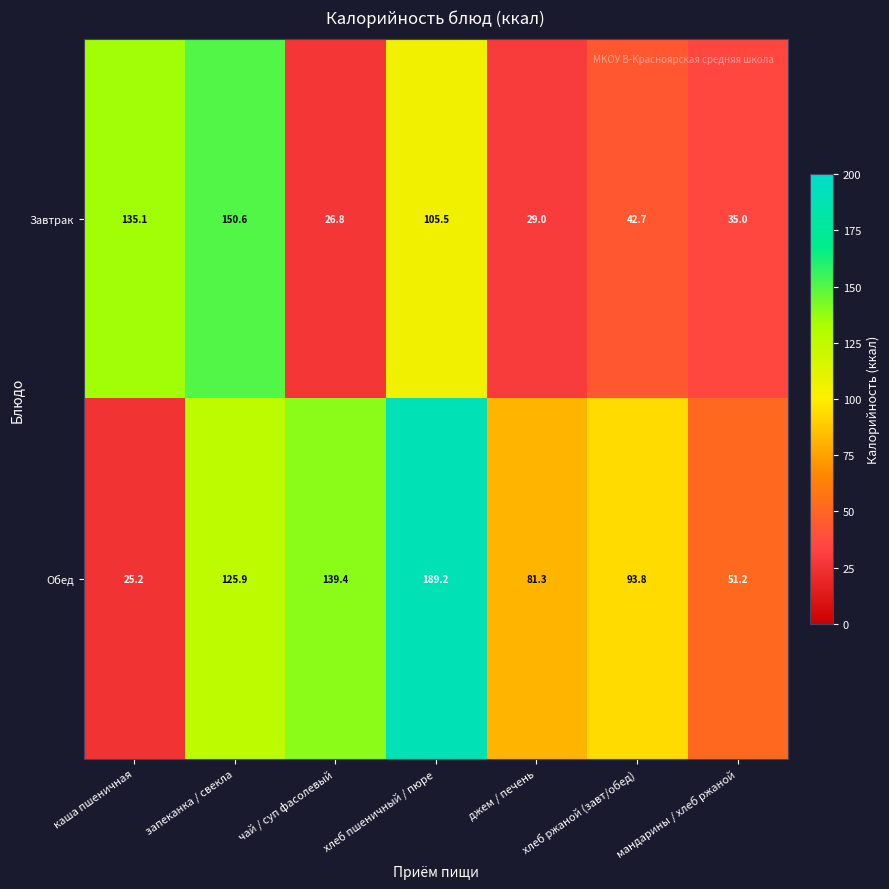

Rank the series by their maximum value, from highest to lowest.

Обед, Завтрак